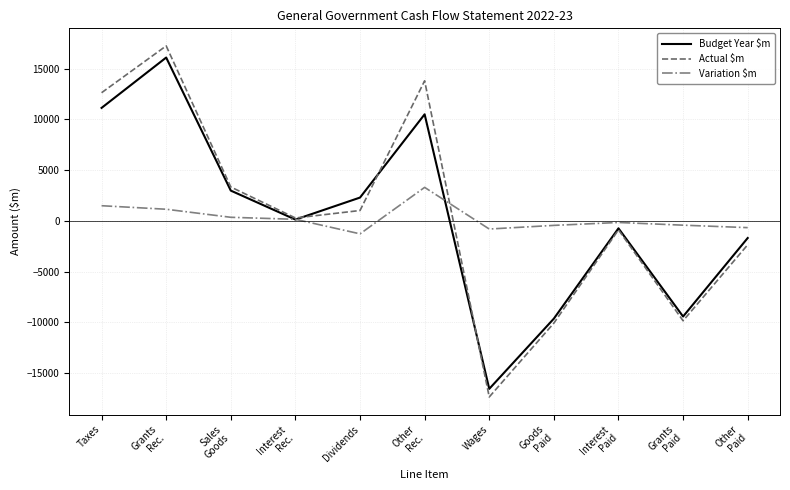

What are all the series names shown in the legend?

Budget Year $m, Actual $m, Variation $m